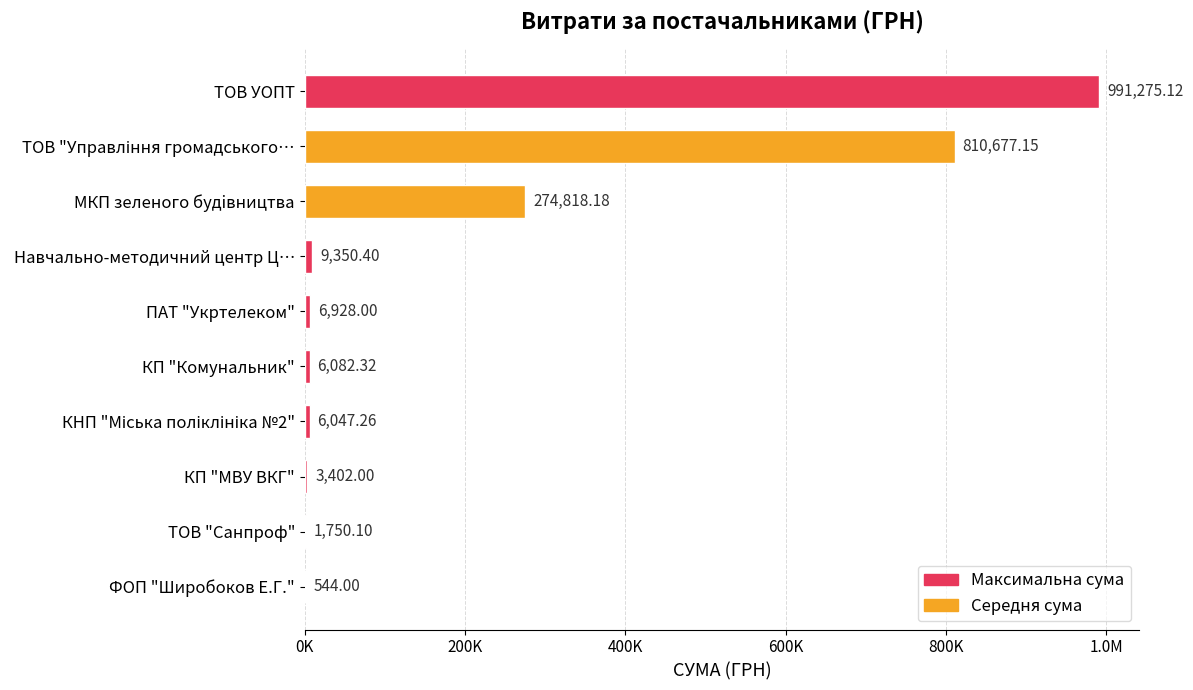

What is the average value?

211087.5